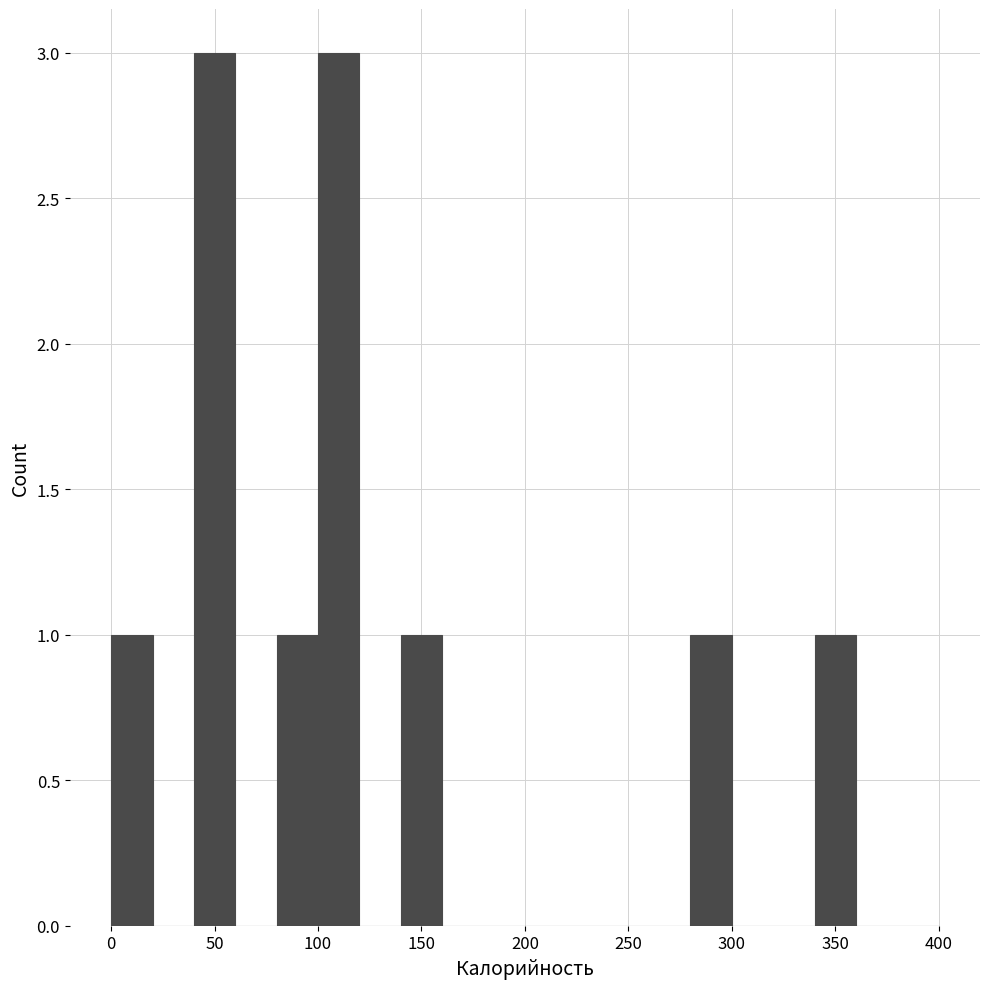

Reading left to right, list every bar in this chart as the range it spans on the x-axis followed by its height. The values are not printed on the chart, so give them approximately, as read against the axis.

0 to 20: 1
20 to 40: 0
40 to 60: 3
60 to 80: 0
80 to 100: 1
100 to 120: 3
120 to 140: 0
140 to 160: 1
160 to 180: 0
180 to 200: 0
200 to 220: 0
220 to 240: 0
240 to 260: 0
260 to 280: 0
280 to 300: 1
300 to 320: 0
320 to 340: 0
340 to 360: 1
360 to 380: 0
380 to 400: 0